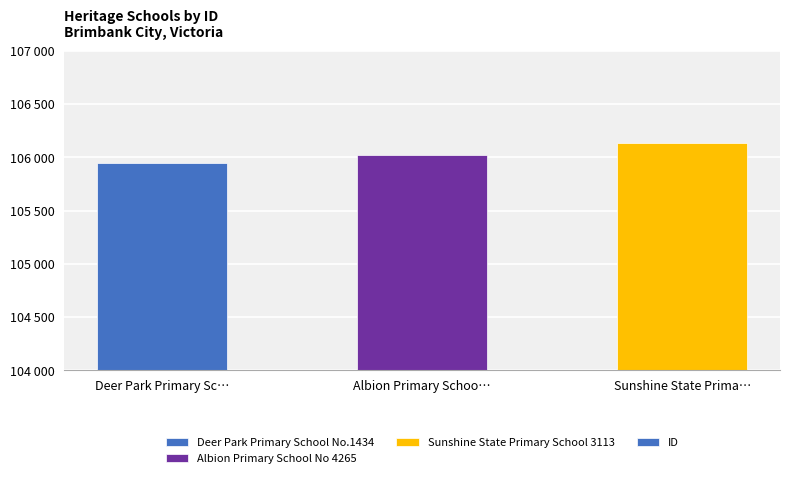

True or false: the data shows 167283 at Deer Park Primary Sc….

False